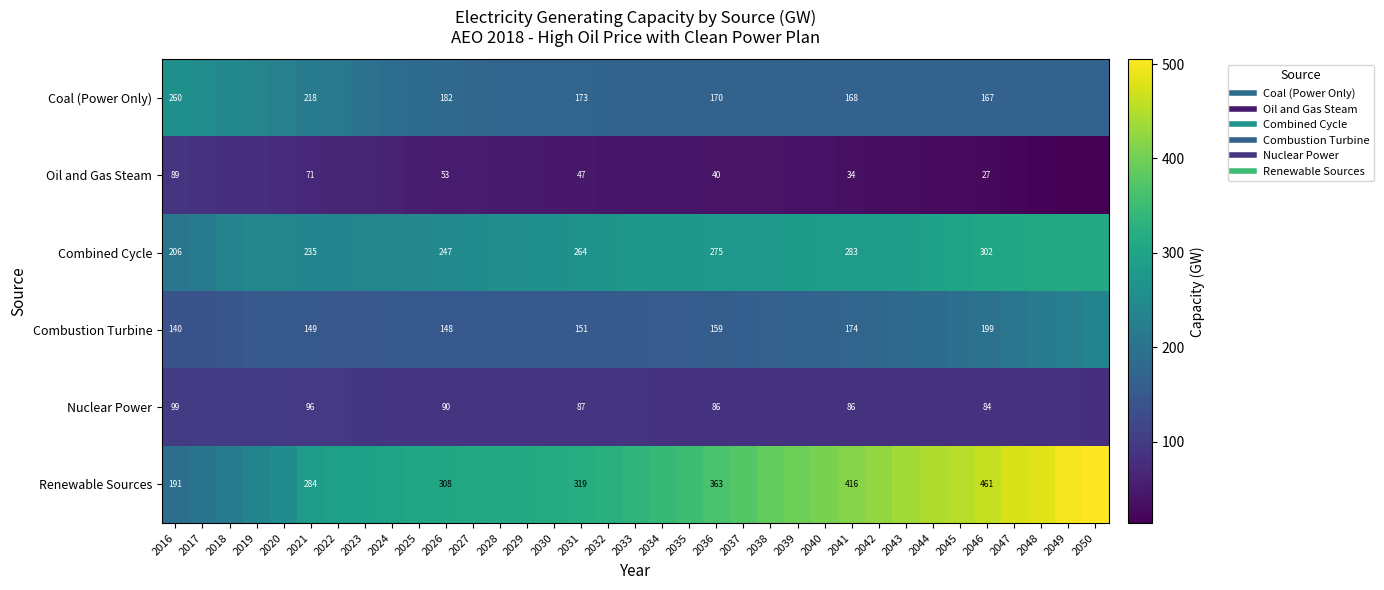

Which series has the largest total across all categories?

Renewable Sources